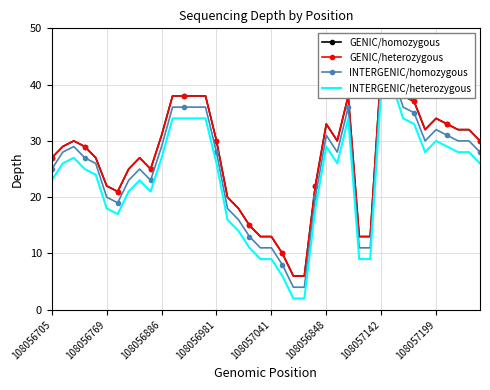

The value of GENIC/homozygous at 108056705 is 27. True or false?

True